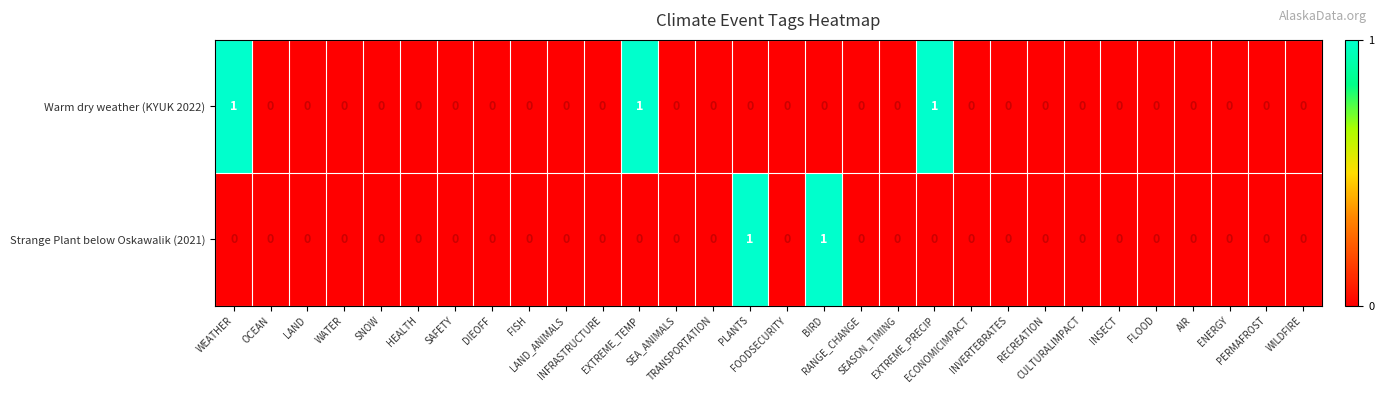

Rank the series by their average value, from highest to lowest.

Warm dry weather (KYUK 2022), Strange Plant below Oskawalik (2021)